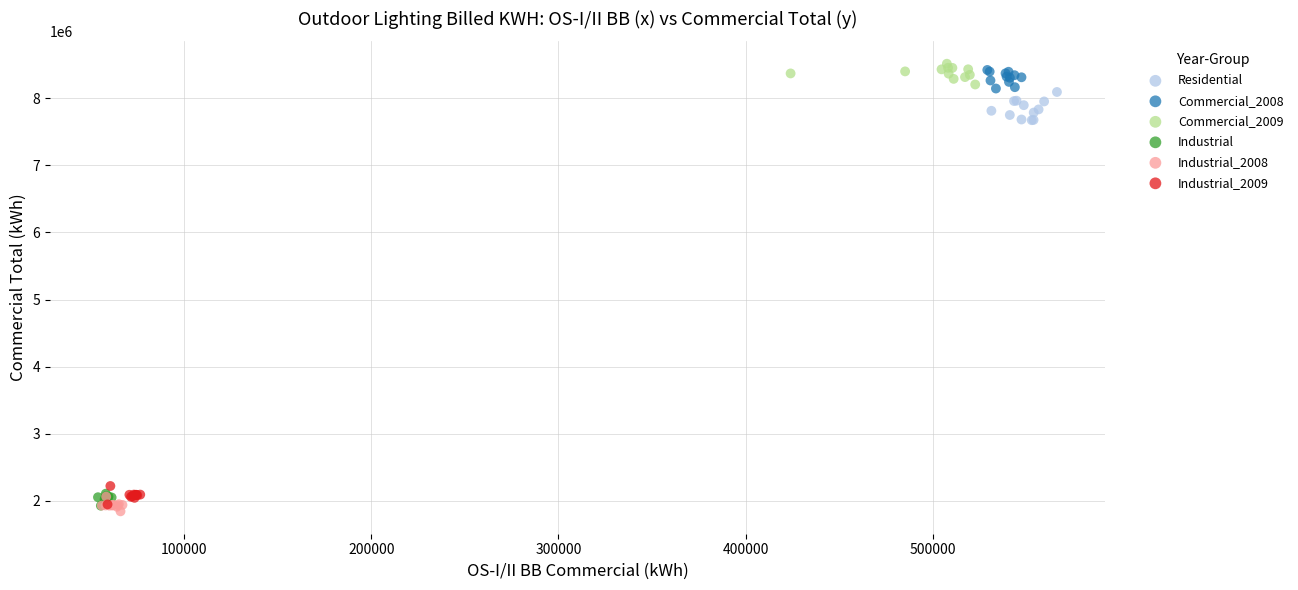

Which series reaches the minimum Y coordinate?

Industrial_2008